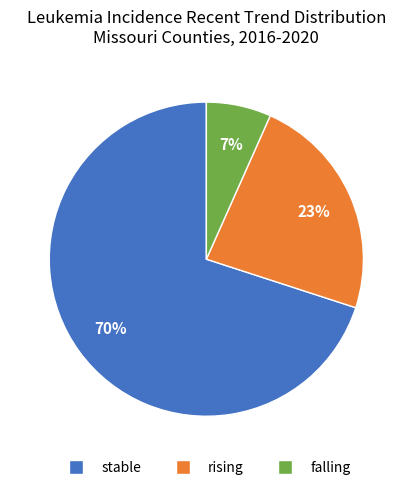

To the nearest percent, what portion does stable represent?

70%